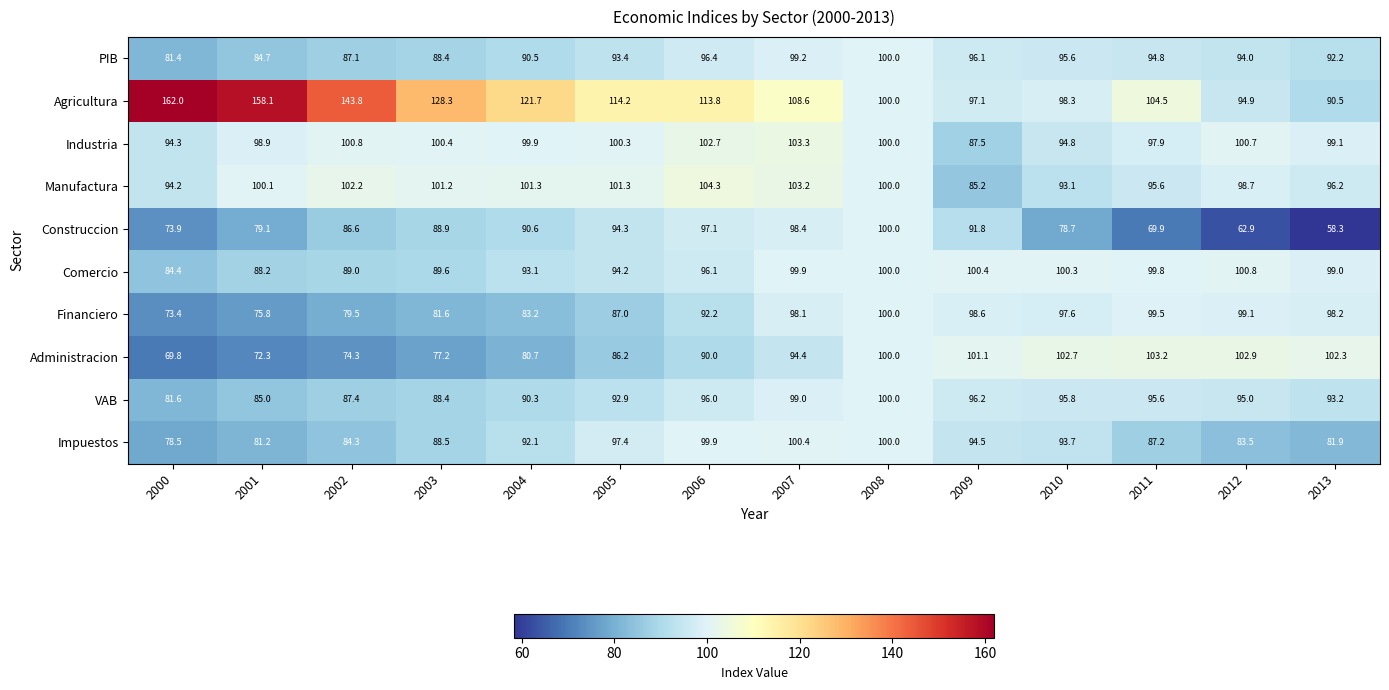

The Financiero series shows 75.8 at 2001. True or false?

True